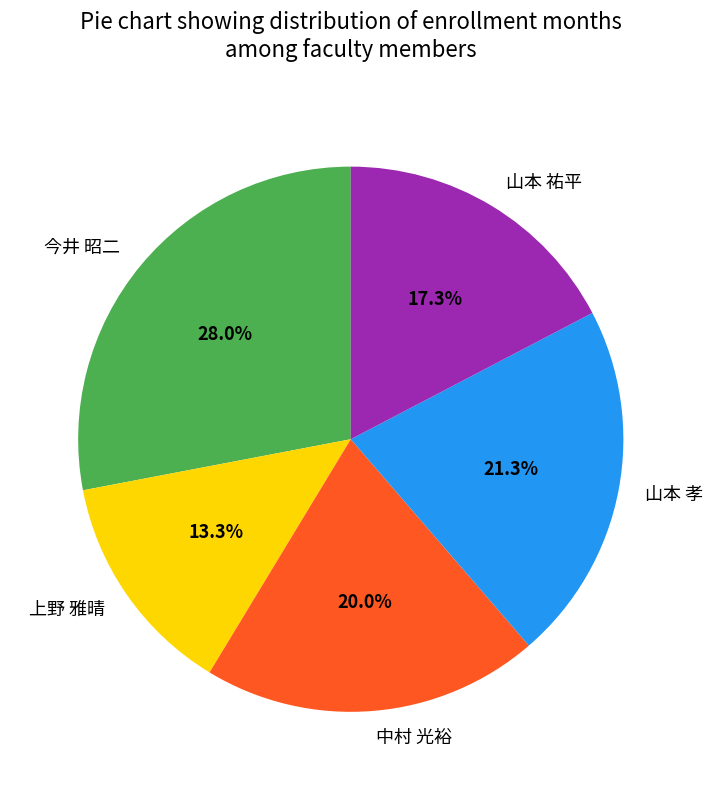

Combined, do 上野 雅晴 and 中村 光裕 account for over 50%?

No